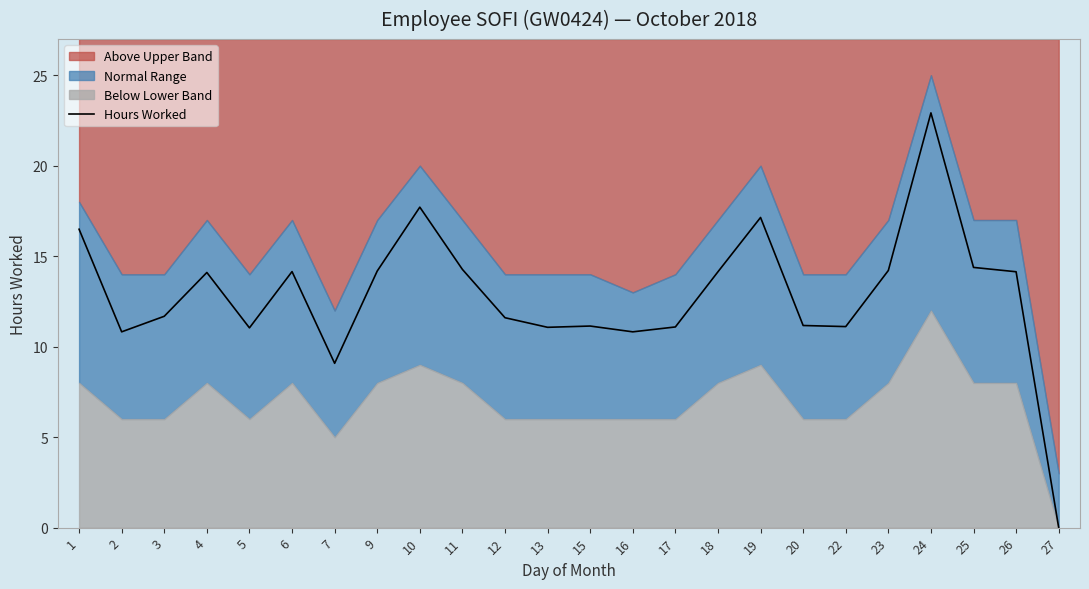

Is it true that the value at 26 is 4.1?

False